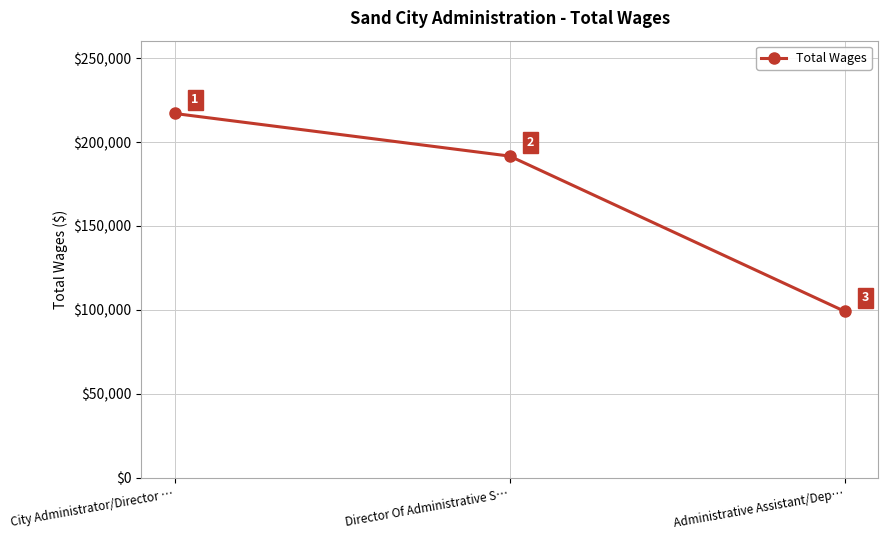

Does the chart display data point markers on the line(s)?

Yes